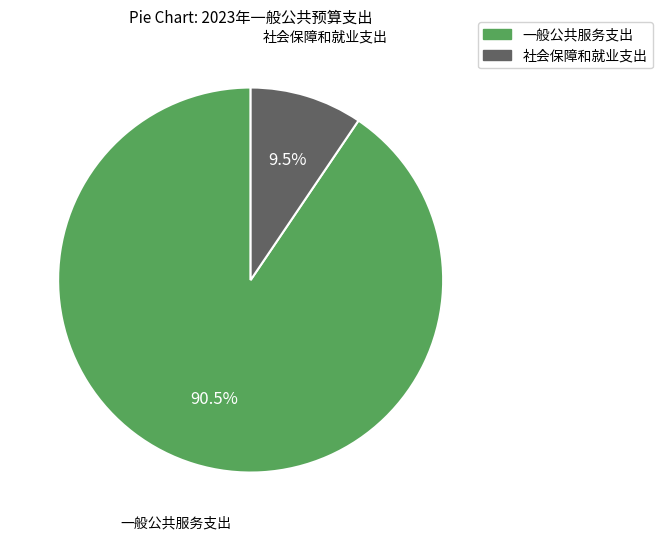

Does any single category account for the majority?

Yes